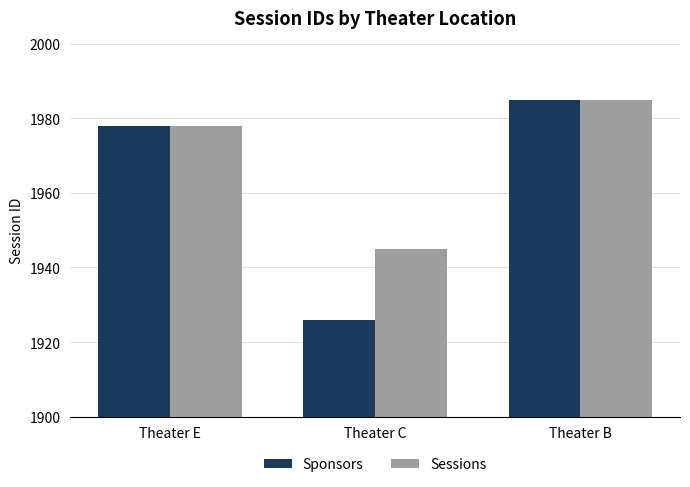

What is the value of the Sponsors bar at the 3rd from the left?

1985